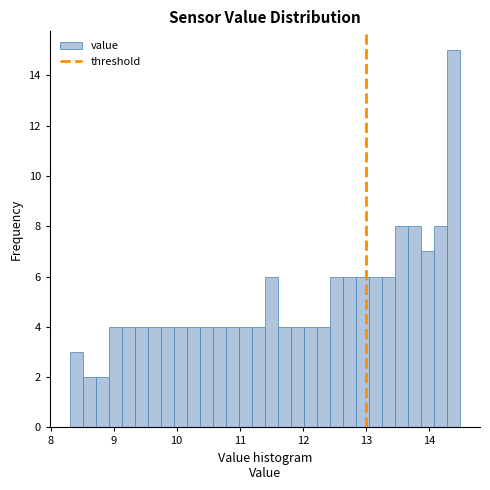

Around what value on the x-axis is the tallest bar? Give the approximate position of its centre, as read against the axis.

14.4